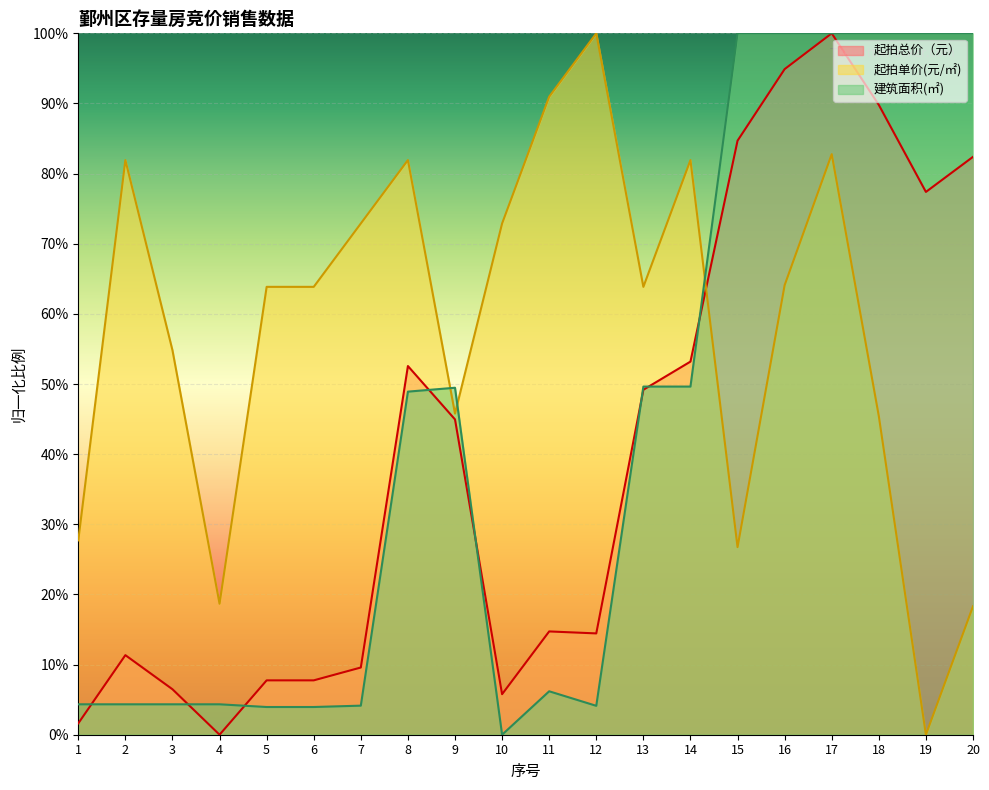

How many interior local valleys does the 建筑面积(㎡) series have?

2